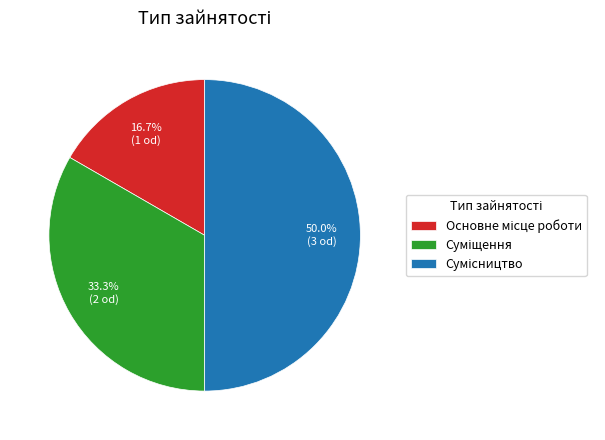

How many segments does this pie chart have?

3